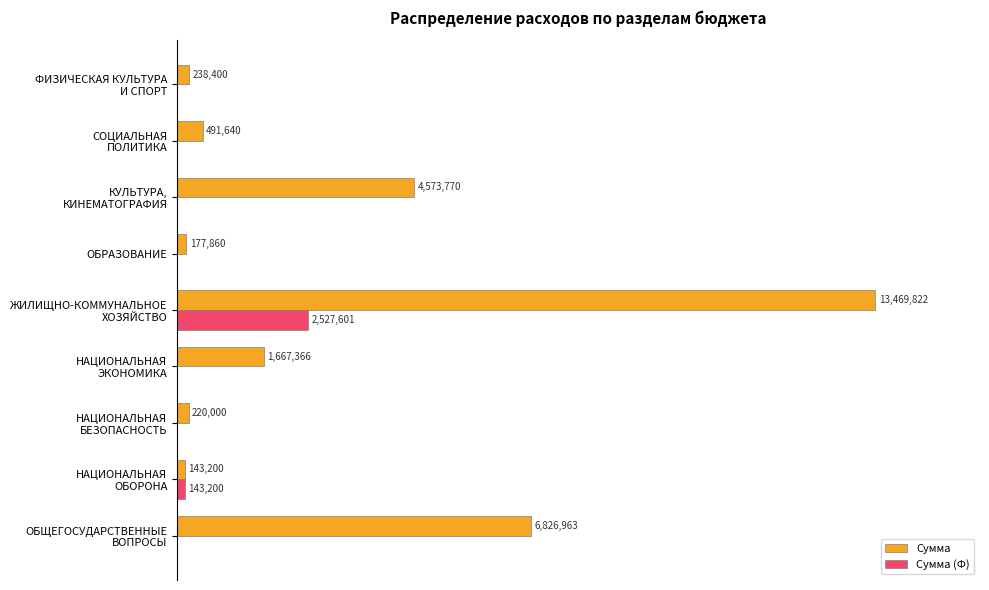

What are all the series names shown in the legend?

Сумма, Сумма (Ф)